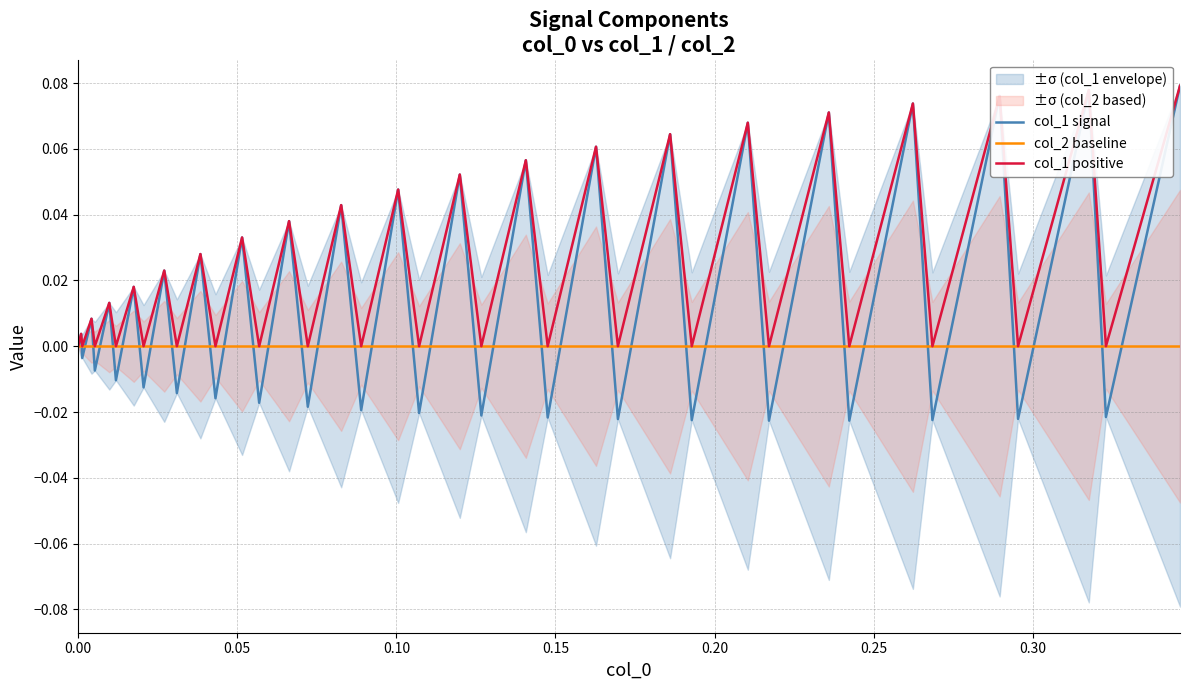

True or false: col_1 positive and col_1 signal intersect in this chart.

False